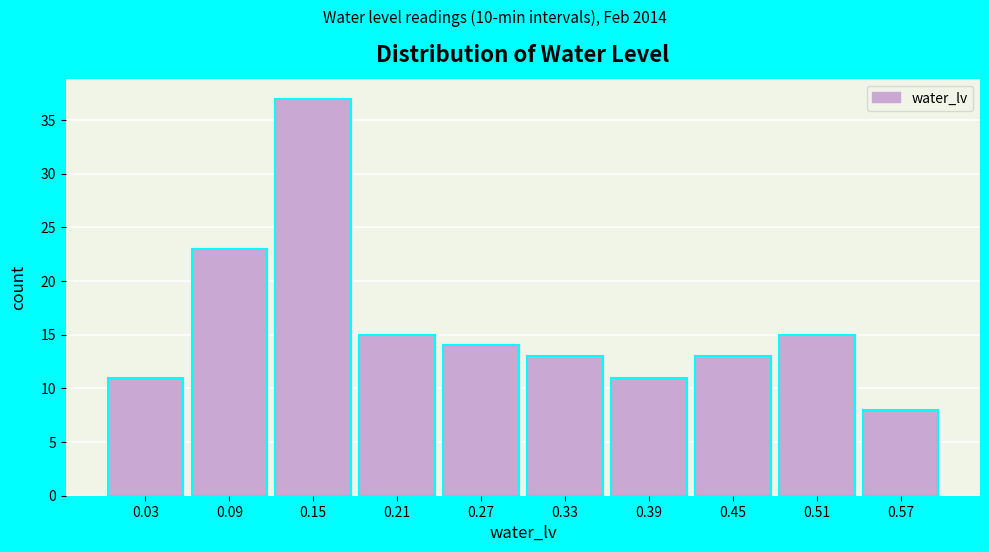

How tall is the bar that spans 0.30 to 0.36 on the x-axis? The values are not printed on the chart, so give them approximately, as read against the axis.

13